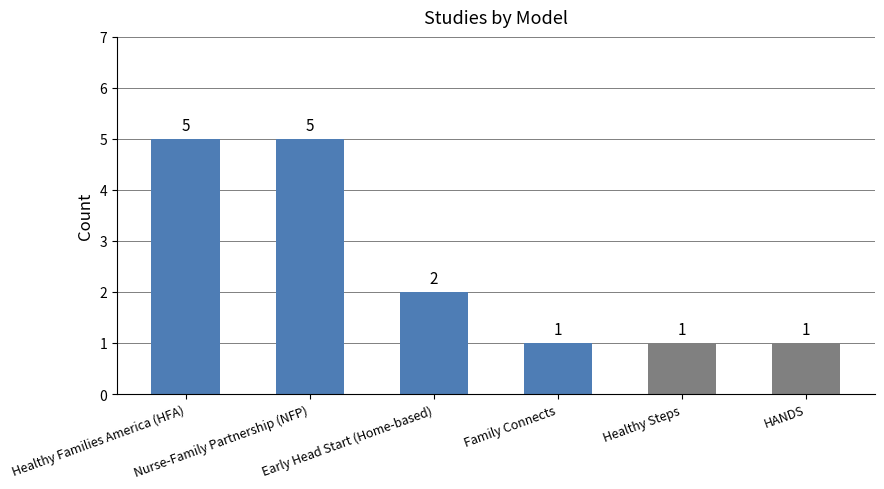

What is the approximate value at Healthy Families America (HFA)?

5